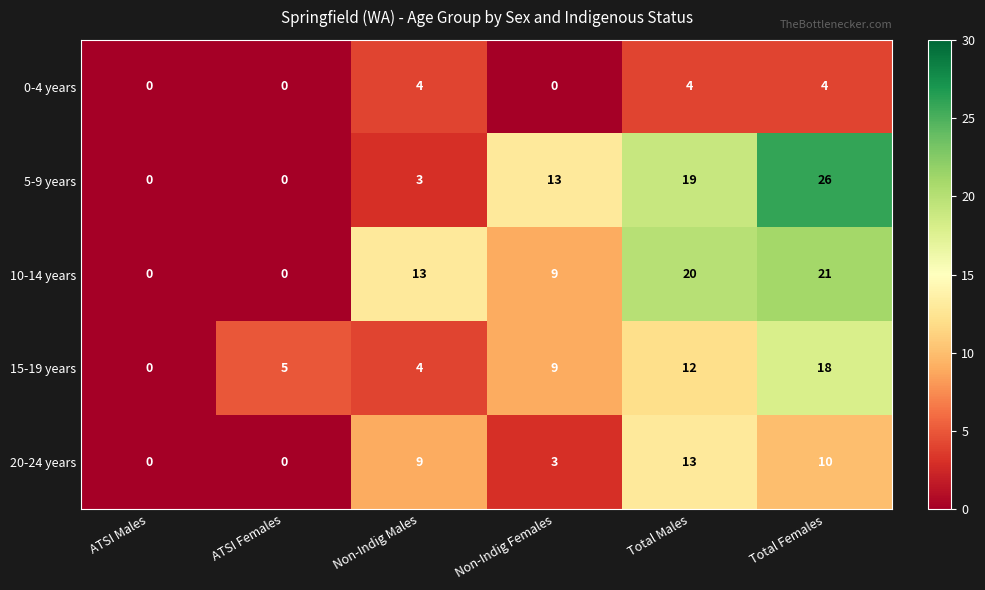

What is the sum of all 15-19 years values?

48